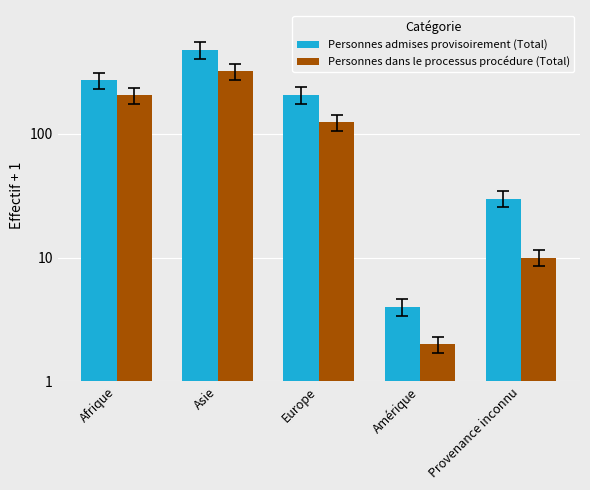

At which label does Personnes admises provisoirement (Total) reach its minimum?

Amérique